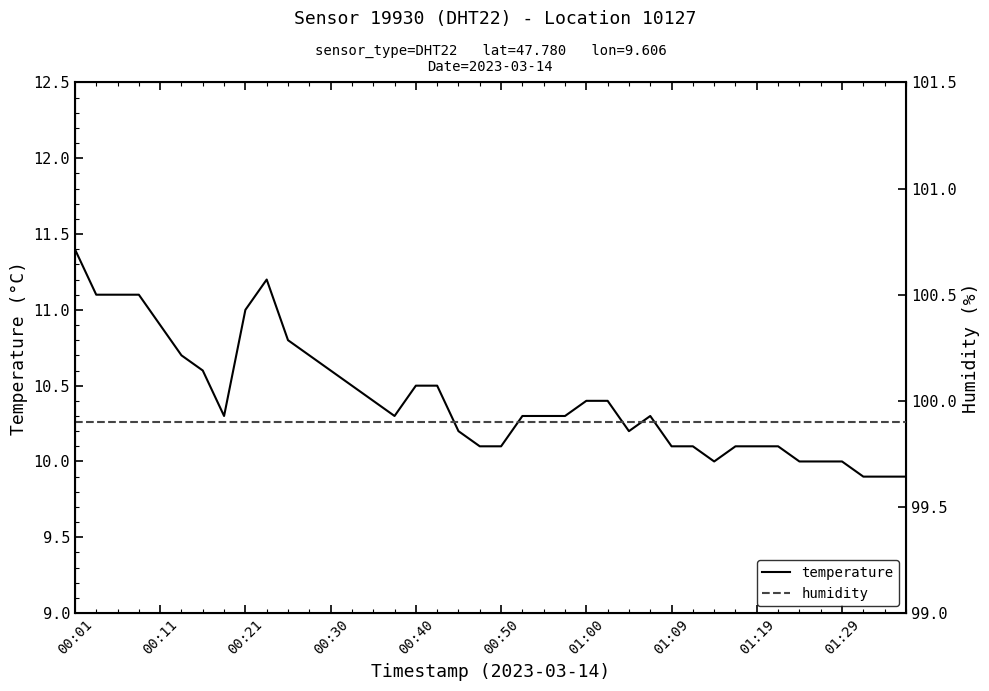

What is the maximum value shown in the chart?

99.9